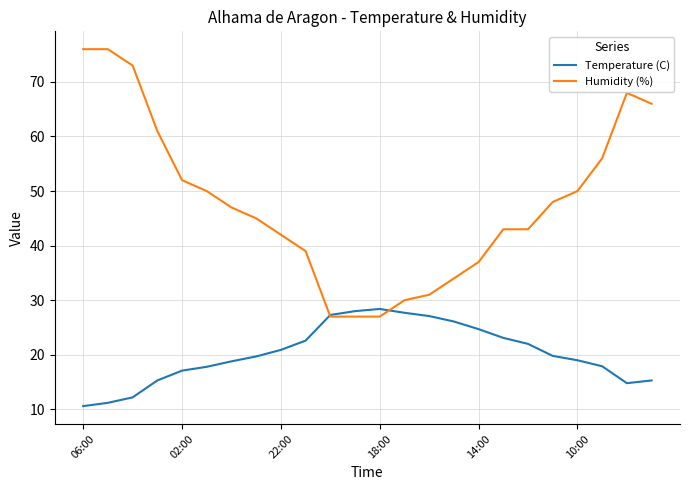

Which series has the widest spread of values?

Humidity (%)